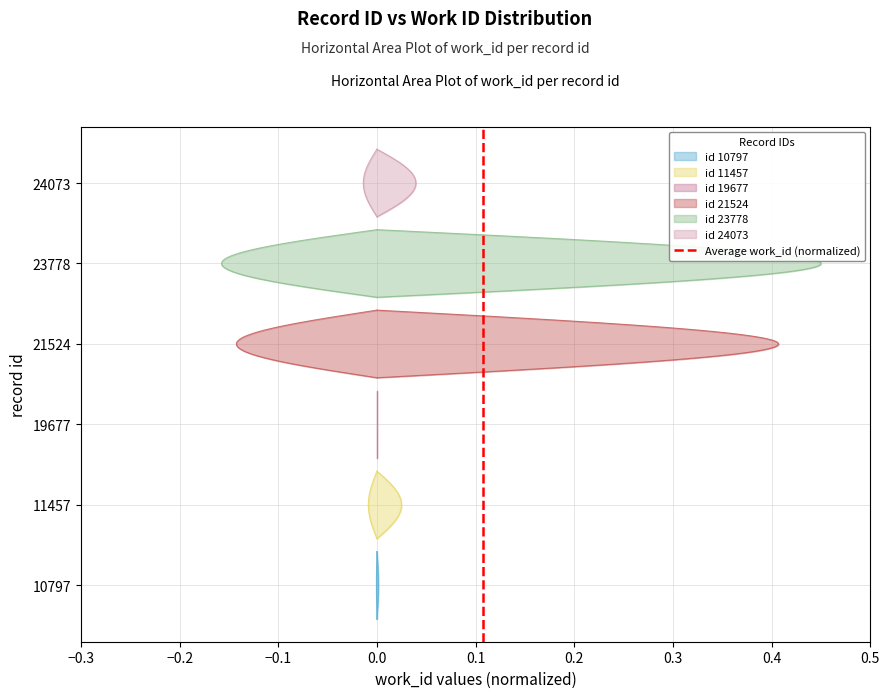

How many data points does each series have?

2